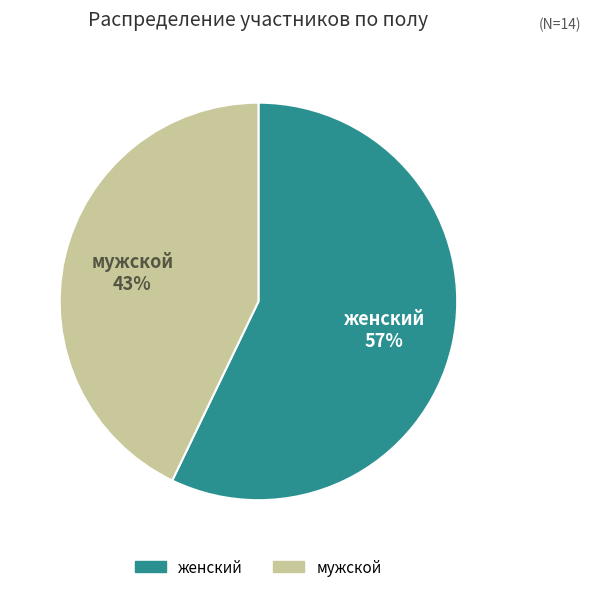

True or false: мужской accounts for 43% of the total.

True